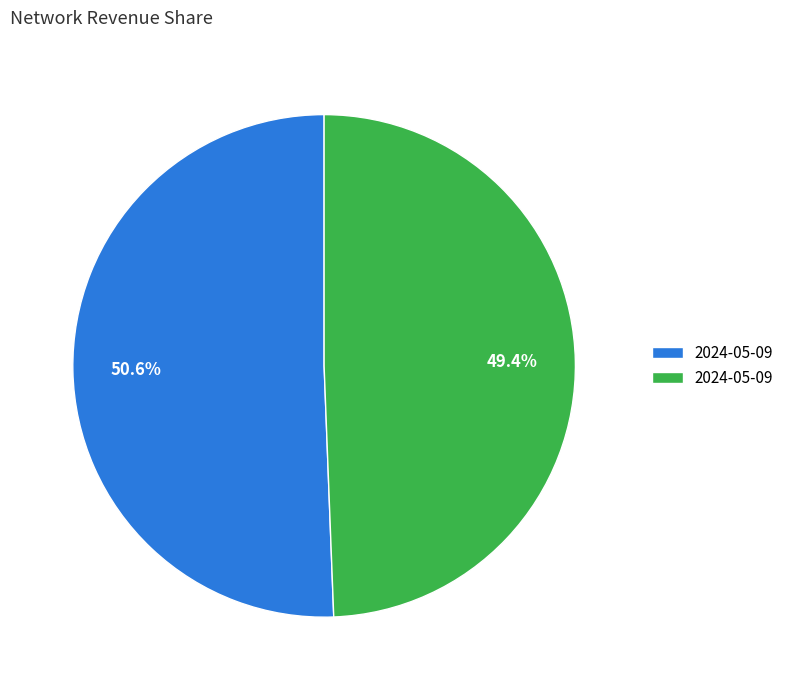

Does any single category account for the majority?

Yes